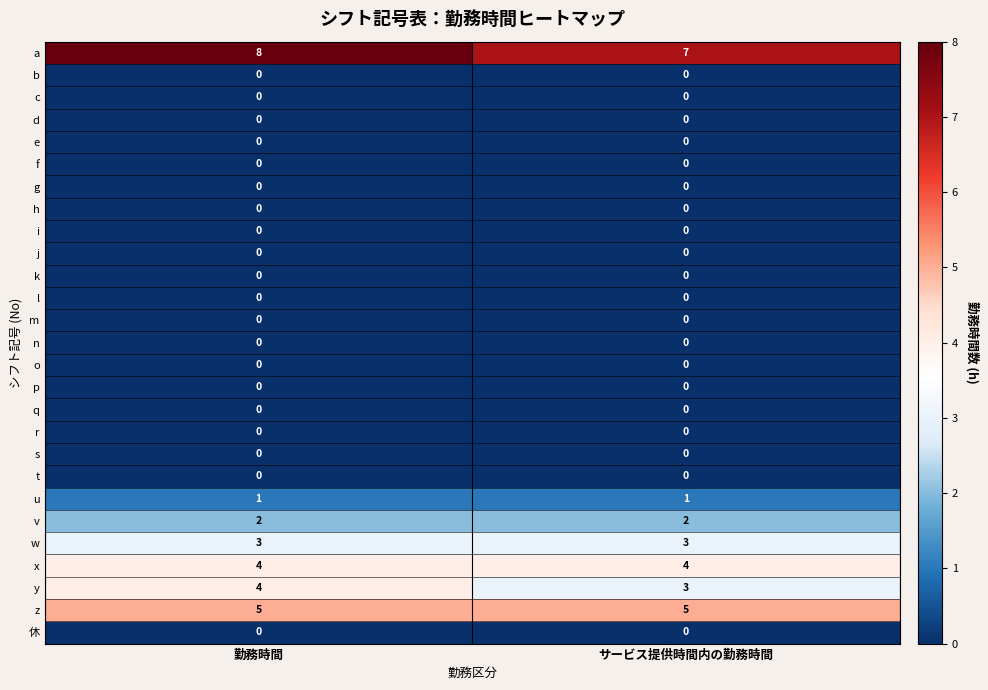

True or false: d has a value of 0 at サービス提供時間内の勤務時間.

True